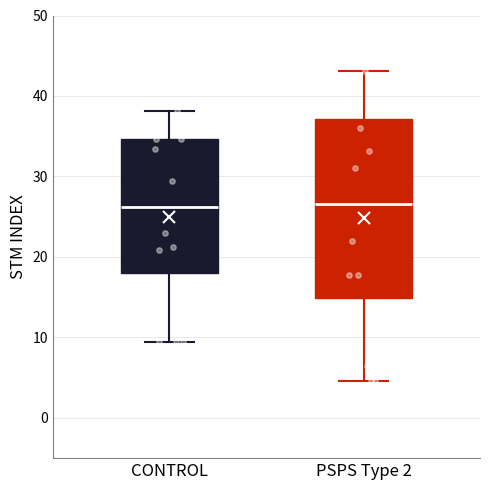

Where does the lower whisker of the box for CONTROL end on the y-axis? The values are not printed on the chart, so give them approximately, as read against the axis.

9